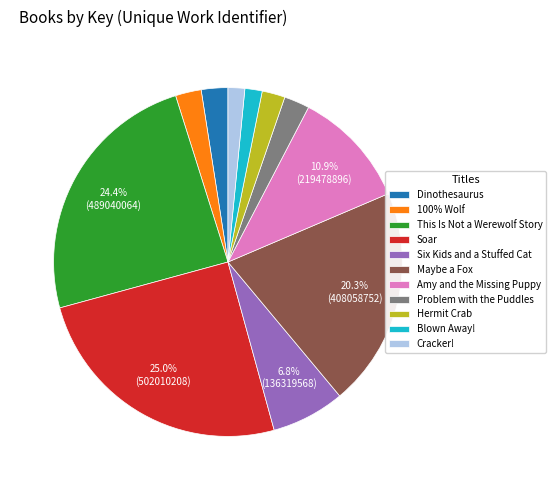

True or false: Amy and the Missing Puppy accounts for 11% of the total.

True